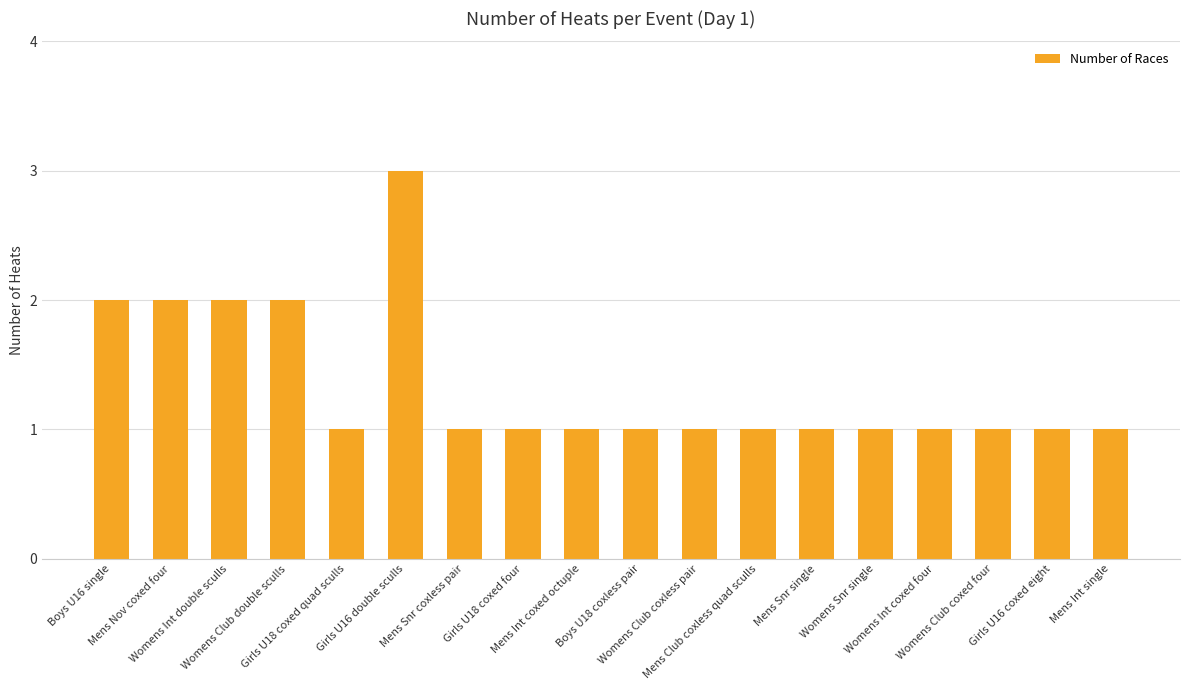

What is the sum of all values?

24